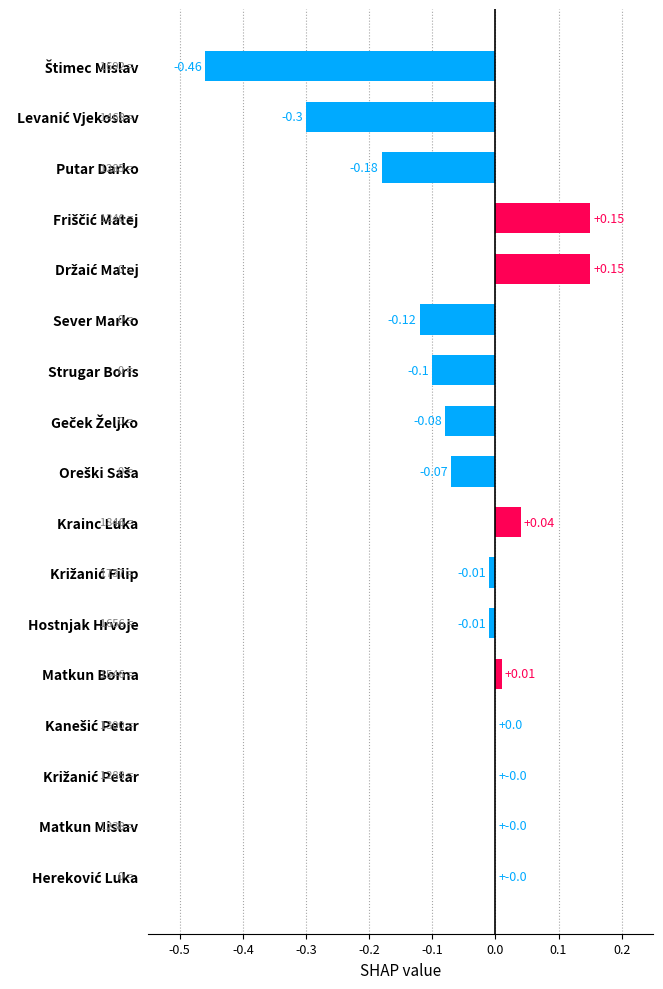

How many series are shown in this chart?

1